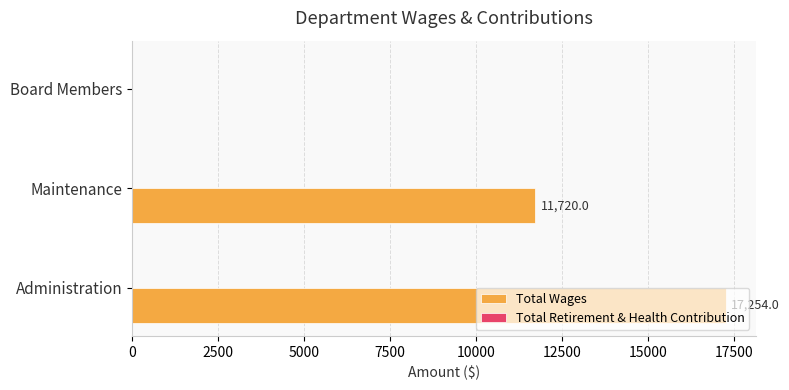

What is the change in value from Administration to Maintenance?

-5534